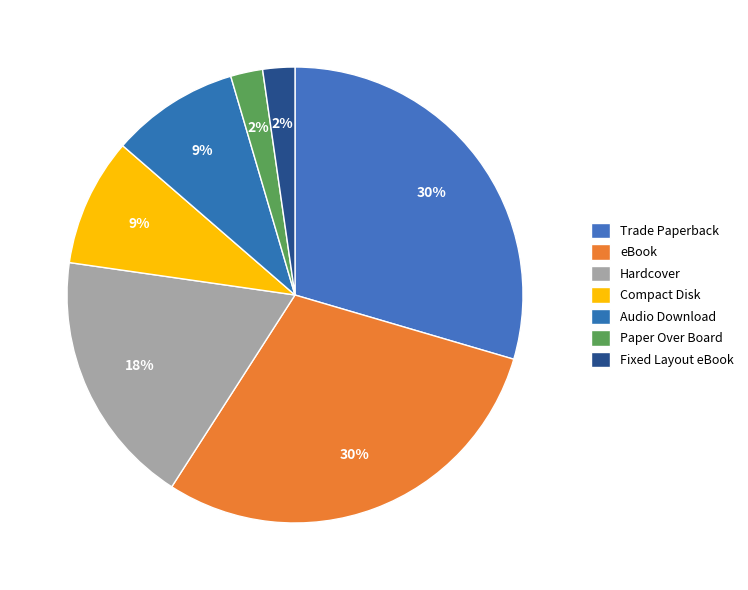

To the nearest percent, what is the average slice percentage?

14%